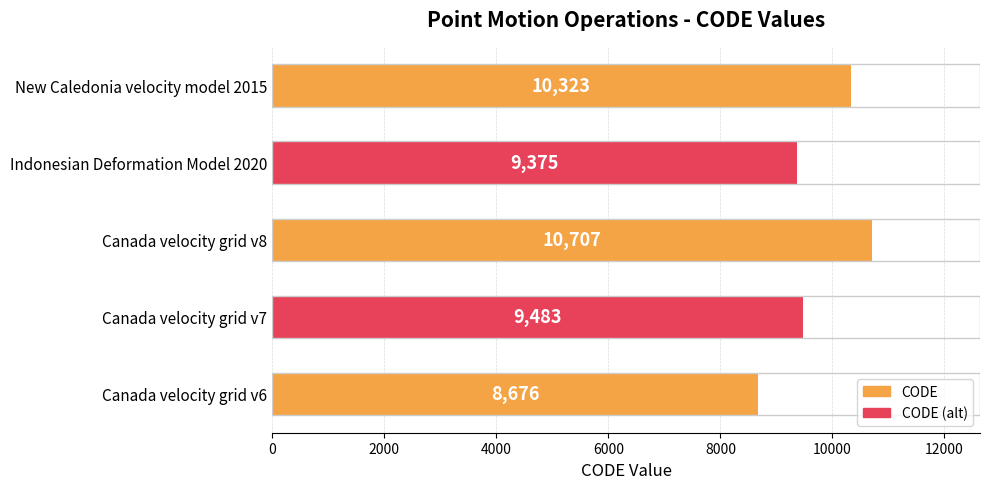

List the labels in order of value, largest first.

Canada velocity grid v8, New Caledonia velocity model 2015, Canada velocity grid v7, Indonesian Deformation Model 2020, Canada velocity grid v6